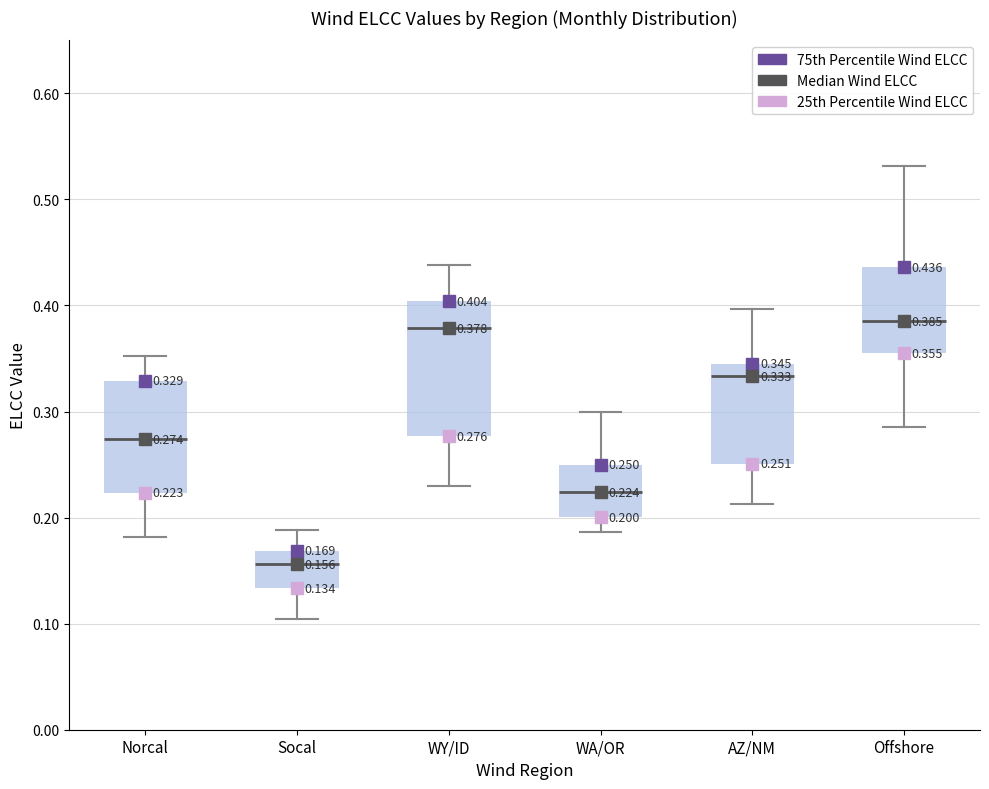

Which box's median line is the lowest?

Socal